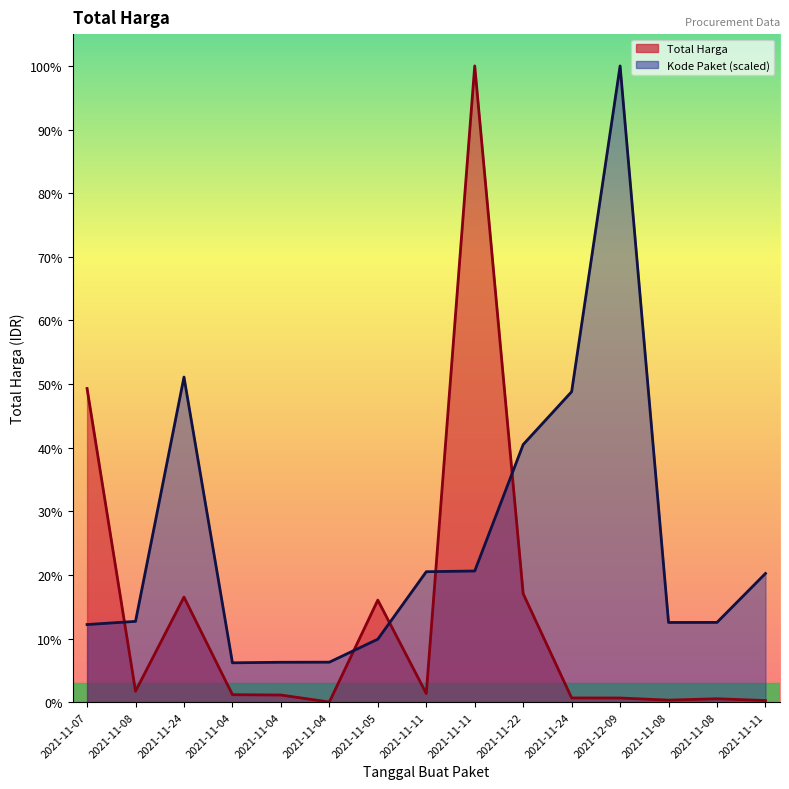

At which category does the chart reach its peak across all series?

2021-11-11